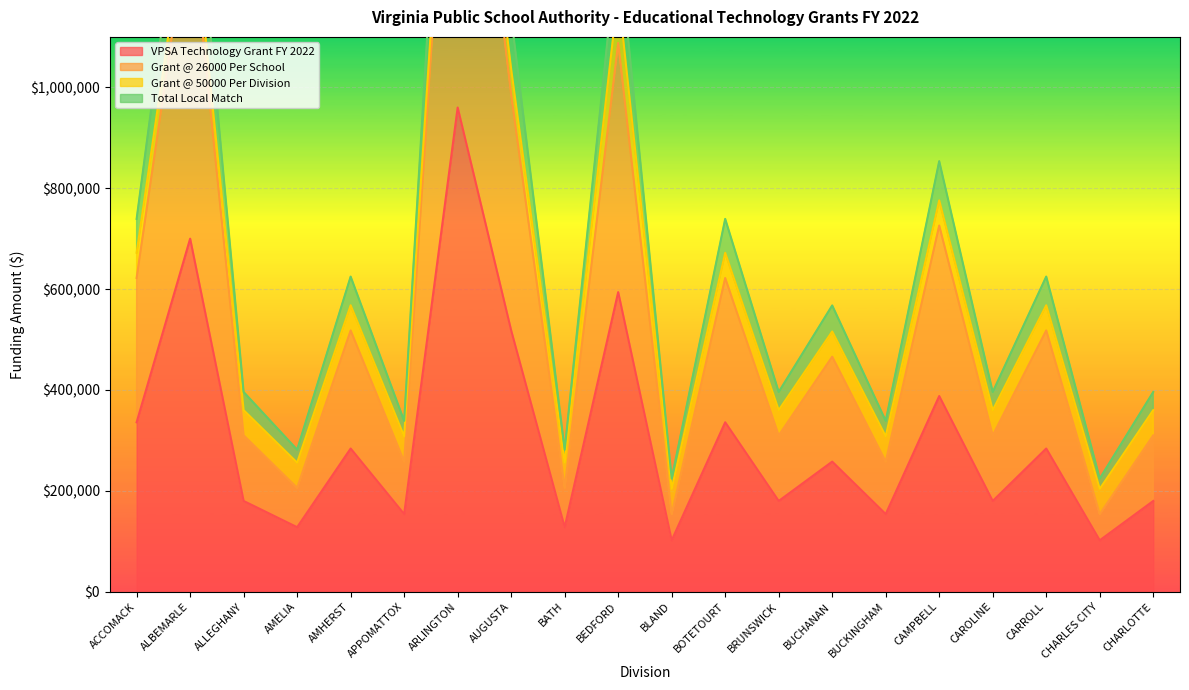

Which has a higher value, BUCHANAN or AMHERST?

AMHERST